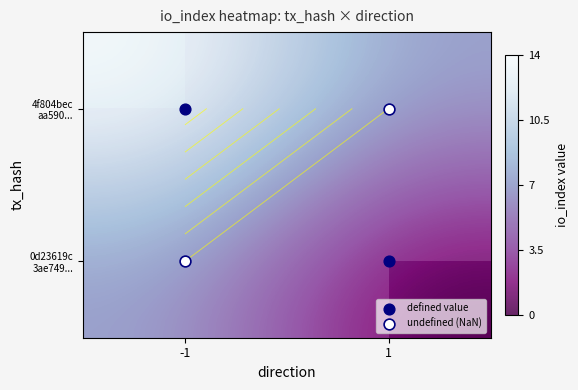

At how many categories does at least one series exceed 7?

1